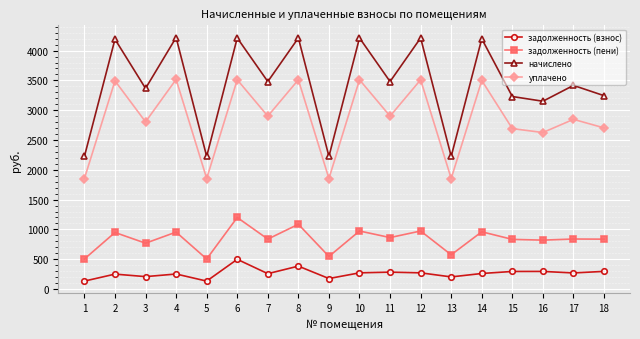

True or false: уплачено and задолженность (взнос) intersect in this chart.

False